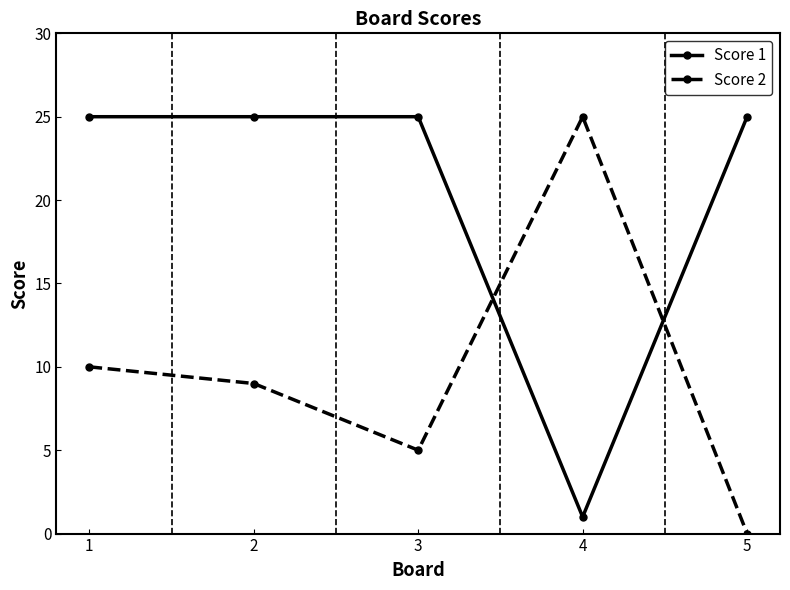

Which series has the largest range (max minus min)?

Score 2